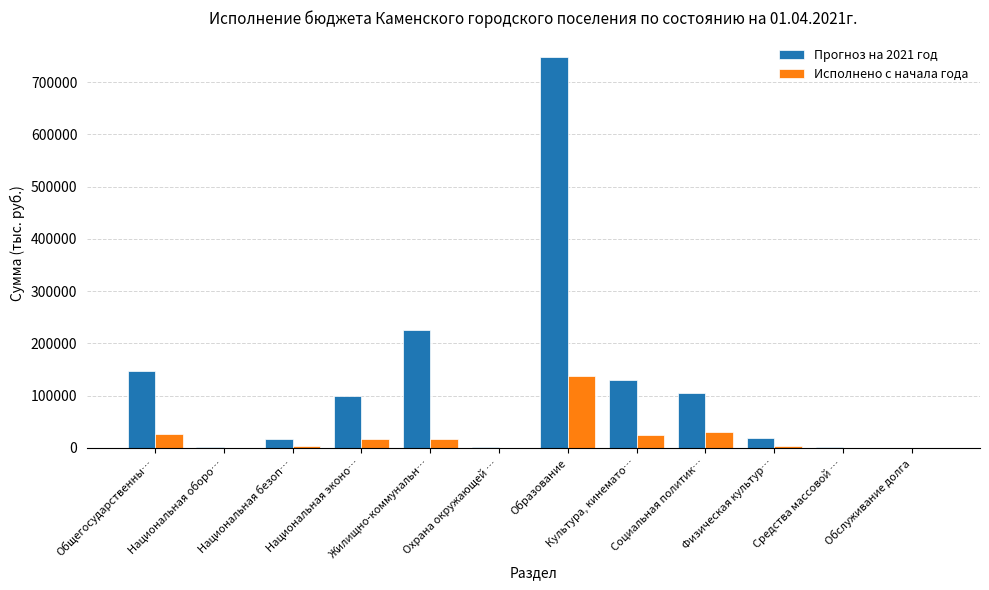

Which category has the highest value in the Исполнено с начала года series?

Образование